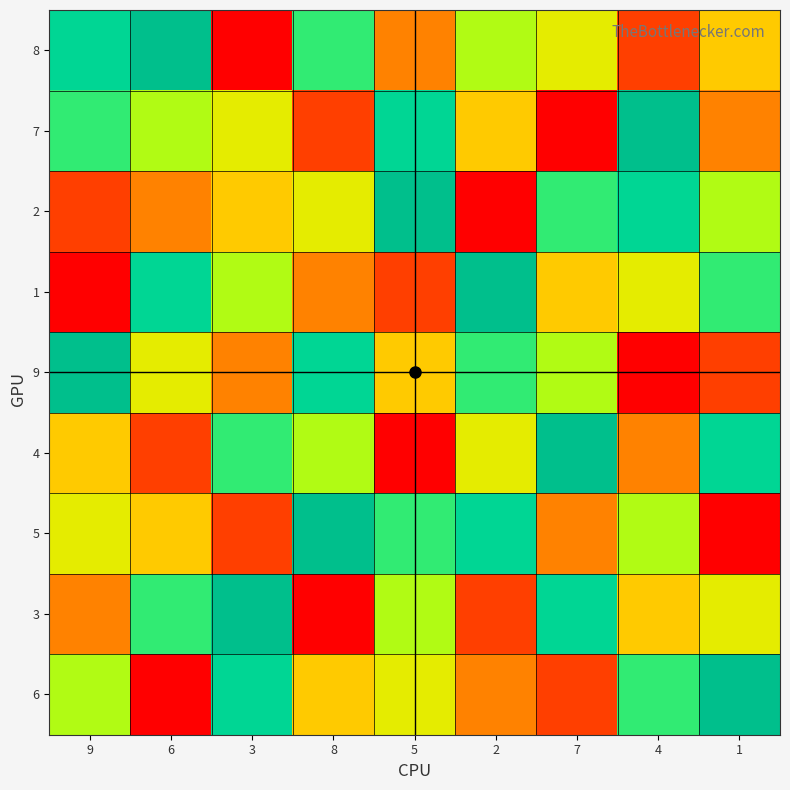

At how many categories does at least one series exceed 3?

9